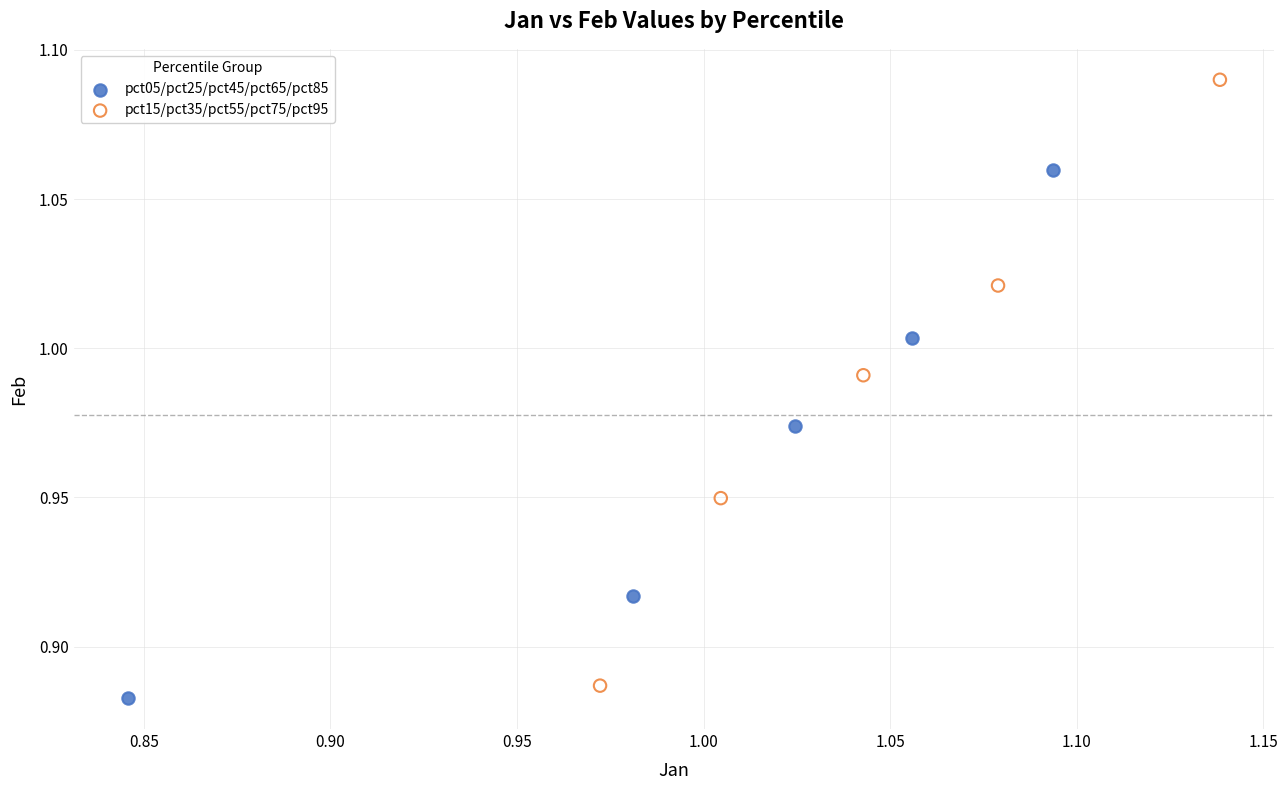

What are all the series names shown in the legend?

pct05/pct25/pct45/pct65/pct85, pct15/pct35/pct55/pct75/pct95